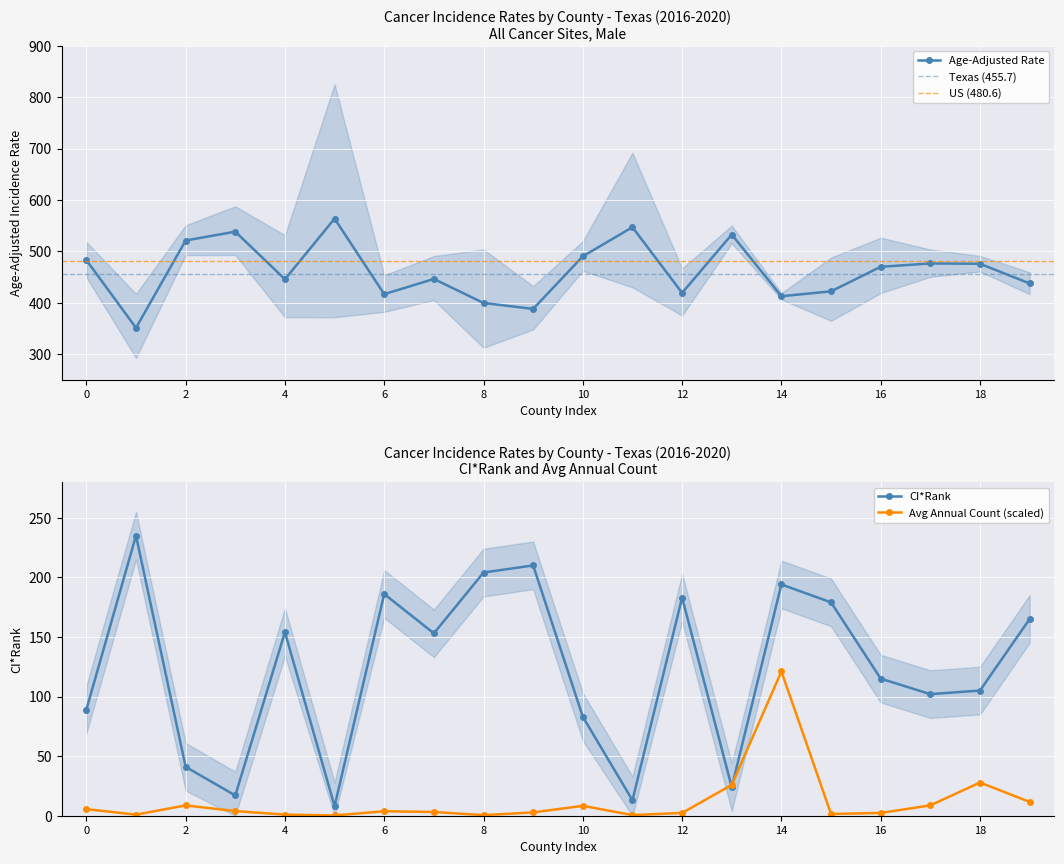

What is the highest value of the Age-Adjusted Rate series?

563.5